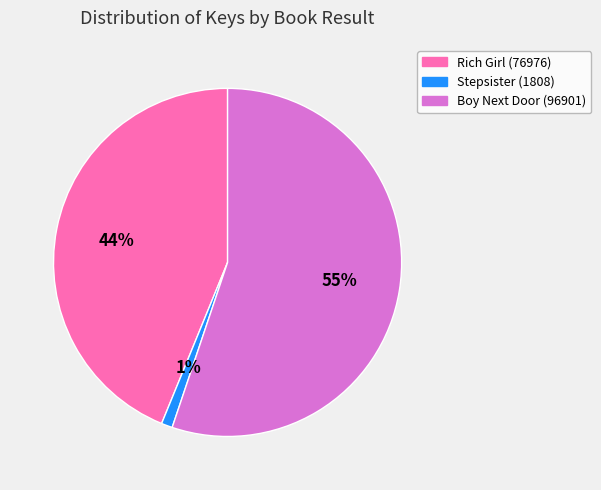

Which slice is the smallest?

Stepsister (1808)